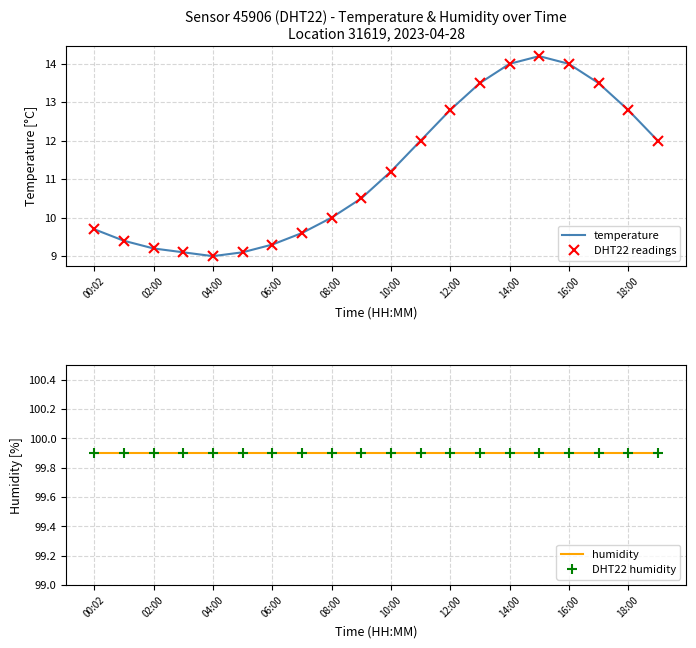

True or false: humidity and temperature cross at least once.

False